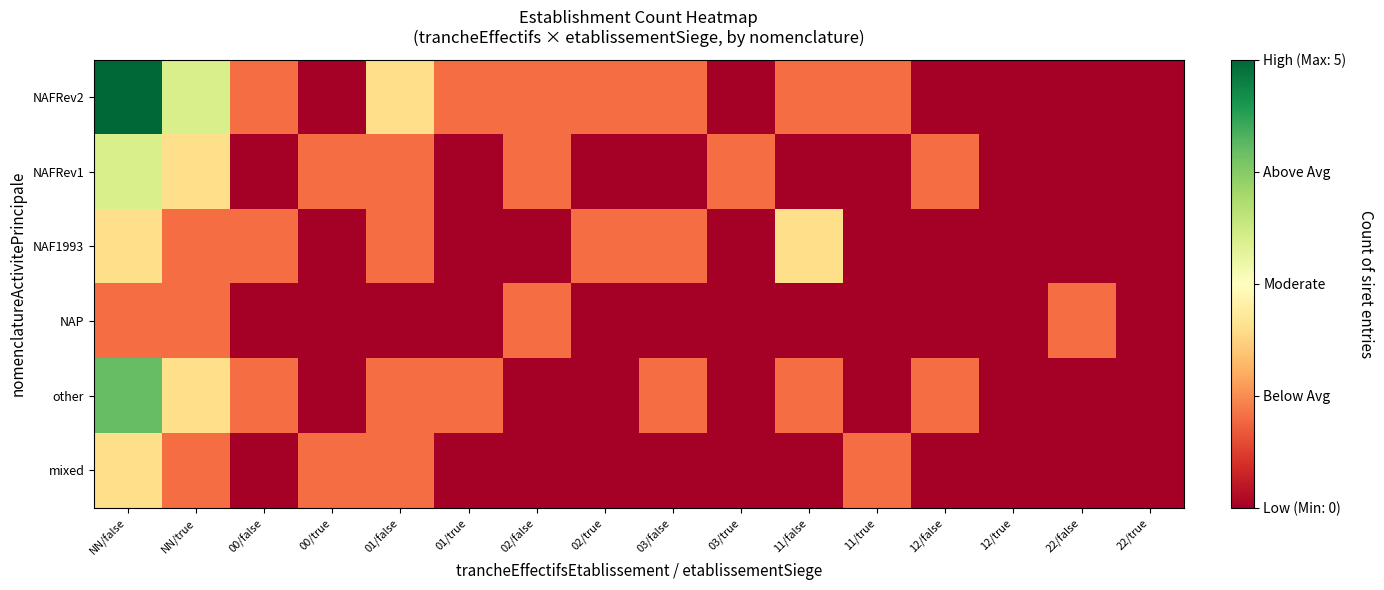

At how many categories does at least one series exceed 4?

1